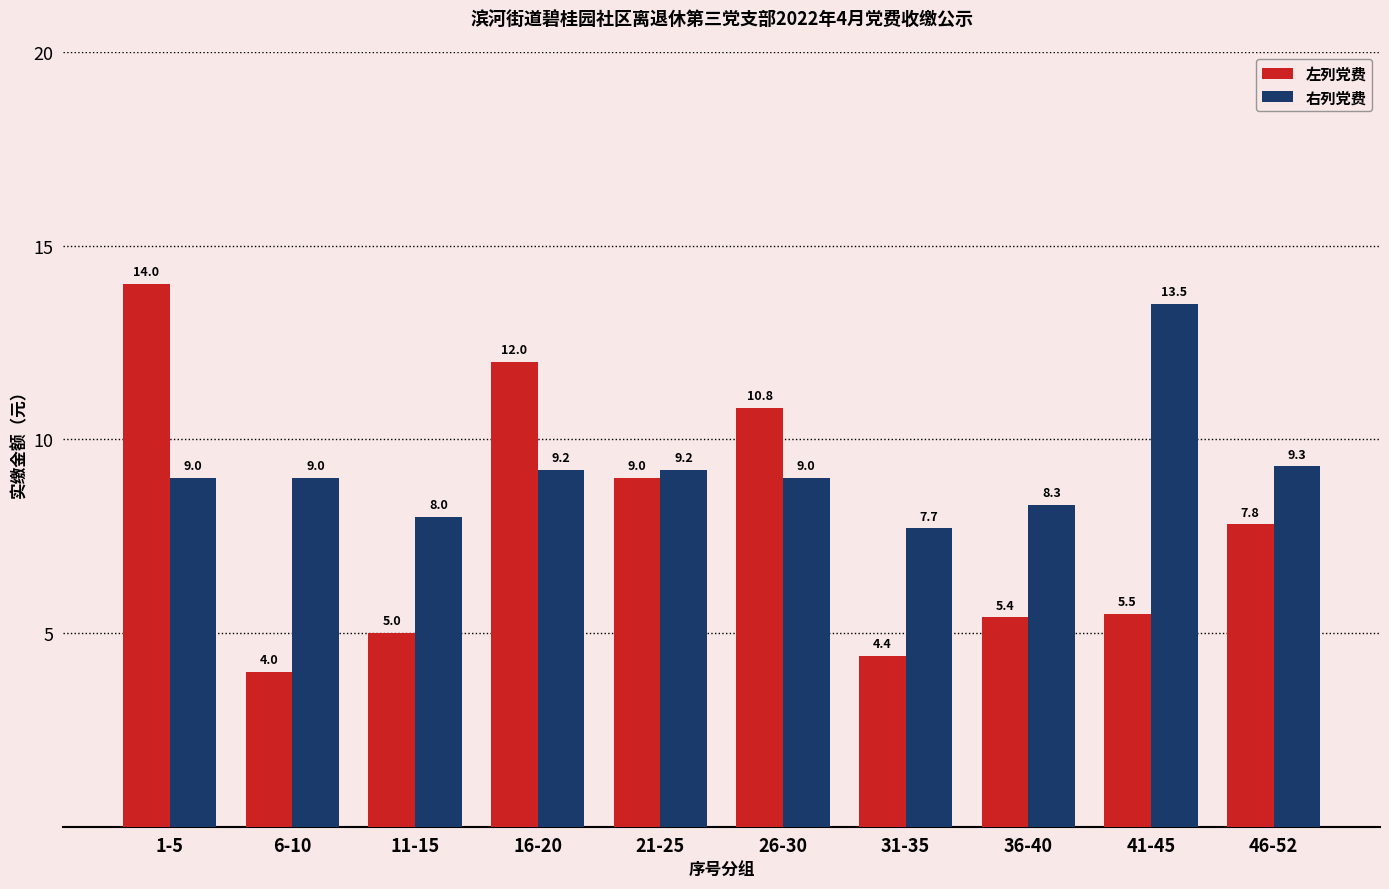

What is the total value across all series at 46-52?

17.1